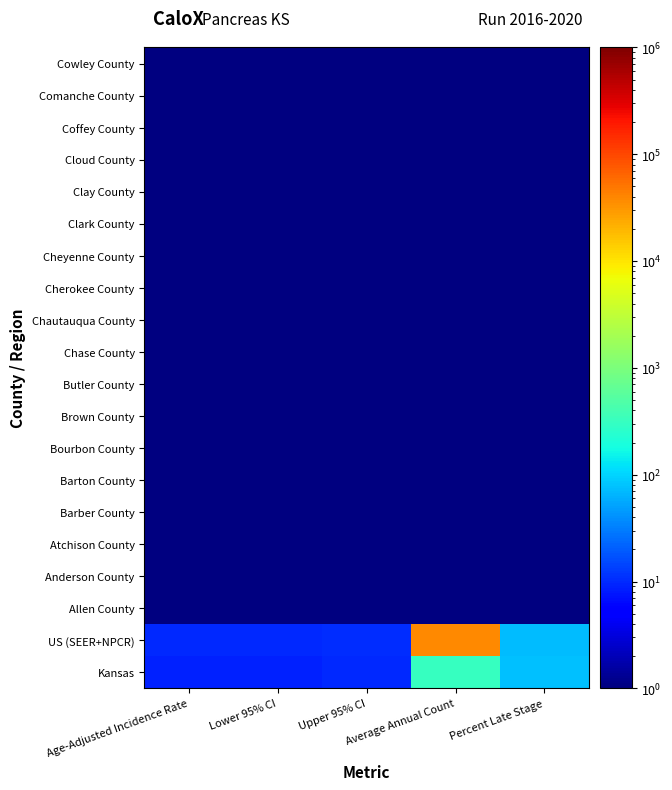

Reading left to right, transcribe all the data shown in this chart.

Kansas: Age-Adjusted Incidence Rate=9.0	Lower 95% CI=8.7	Upper 95% CI=9.8	Average Annual Count=321.0	Percent Late Stage=76.5
US (SEER+NPCR): Age-Adjusted Incidence Rate=9.7	Lower 95% CI=10.1	Upper 95% CI=10.2	Average Annual Count=38462.0	Percent Late Stage=73.9
Allen County: Age-Adjusted Incidence Rate=0.2	Lower 95% CI=0.5	Upper 95% CI=0.3	Average Annual Count=0.4	Percent Late Stage=0.2
Anderson County: Age-Adjusted Incidence Rate=0.1	Lower 95% CI=0.3	Upper 95% CI=0.0	Average Annual Count=0.4	Percent Late Stage=0.3
Atchison County: Age-Adjusted Incidence Rate=0.4	Lower 95% CI=0.2	Upper 95% CI=0.5	Average Annual Count=0.4	Percent Late Stage=0.4
Barber County: Age-Adjusted Incidence Rate=0.1	Lower 95% CI=0.2	Upper 95% CI=0.0	Average Annual Count=0.1	Percent Late Stage=0.3
Barton County: Age-Adjusted Incidence Rate=0.4	Lower 95% CI=0.5	Upper 95% CI=0.2	Average Annual Count=0.2	Percent Late Stage=0.2
Bourbon County: Age-Adjusted Incidence Rate=0.1	Lower 95% CI=0.1	Upper 95% CI=0.2	Average Annual Count=0.1	Percent Late Stage=0.3
Brown County: Age-Adjusted Incidence Rate=0.2	Lower 95% CI=0.4	Upper 95% CI=0.4	Average Annual Count=0.2	Percent Late Stage=0.4
Butler County: Age-Adjusted Incidence Rate=0.4	Lower 95% CI=0.2	Upper 95% CI=0.1	Average Annual Count=0.3	Percent Late Stage=0.1
Chase County: Age-Adjusted Incidence Rate=0.1	Lower 95% CI=0.0	Upper 95% CI=0.4	Average Annual Count=0.3	Percent Late Stage=0.4
Chautauqua County: Age-Adjusted Incidence Rate=0.4	Lower 95% CI=0.2	Upper 95% CI=0.3	Average Annual Count=0.1	Percent Late Stage=0.1
Cherokee County: Age-Adjusted Incidence Rate=0.3	Lower 95% CI=0.2	Upper 95% CI=0.3	Average Annual Count=0.4	Percent Late Stage=0.3
Cheyenne County: Age-Adjusted Incidence Rate=0.3	Lower 95% CI=0.3	Upper 95% CI=0.2	Average Annual Count=0.0	Percent Late Stage=0.2
Clark County: Age-Adjusted Incidence Rate=0.1	Lower 95% CI=0.2	Upper 95% CI=0.4	Average Annual Count=0.1	Percent Late Stage=0.0
Clay County: Age-Adjusted Incidence Rate=0.1	Lower 95% CI=0.1	Upper 95% CI=0.3	Average Annual Count=0.3	Percent Late Stage=0.4
Cloud County: Age-Adjusted Incidence Rate=0.3	Lower 95% CI=0.2	Upper 95% CI=0.4	Average Annual Count=0.1	Percent Late Stage=0.0
Coffey County: Age-Adjusted Incidence Rate=0.0	Lower 95% CI=0.4	Upper 95% CI=0.2	Average Annual Count=0.1	Percent Late Stage=0.3
Comanche County: Age-Adjusted Incidence Rate=0.1	Lower 95% CI=0.3	Upper 95% CI=0.2	Average Annual Count=0.2	Percent Late Stage=0.2
Cowley County: Age-Adjusted Incidence Rate=0.3	Lower 95% CI=0.2	Upper 95% CI=0.0	Average Annual Count=0.1	Percent Late Stage=0.5